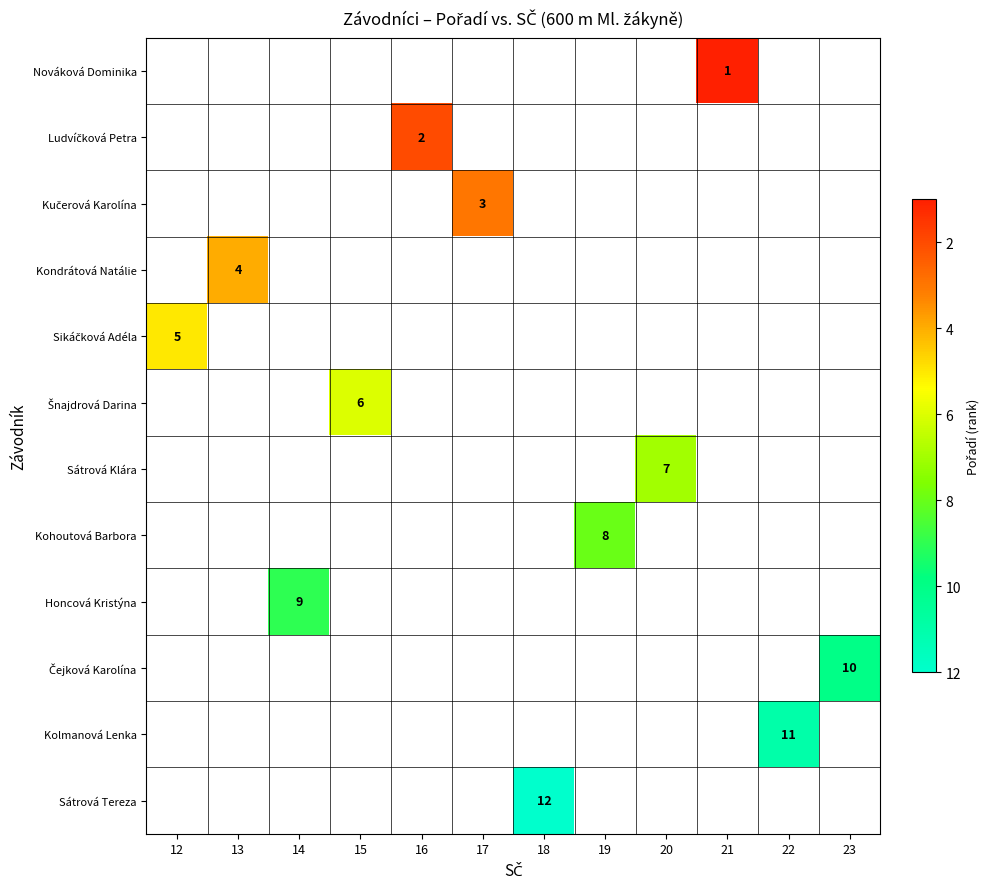

At which category does the chart reach its peak across all series?

18